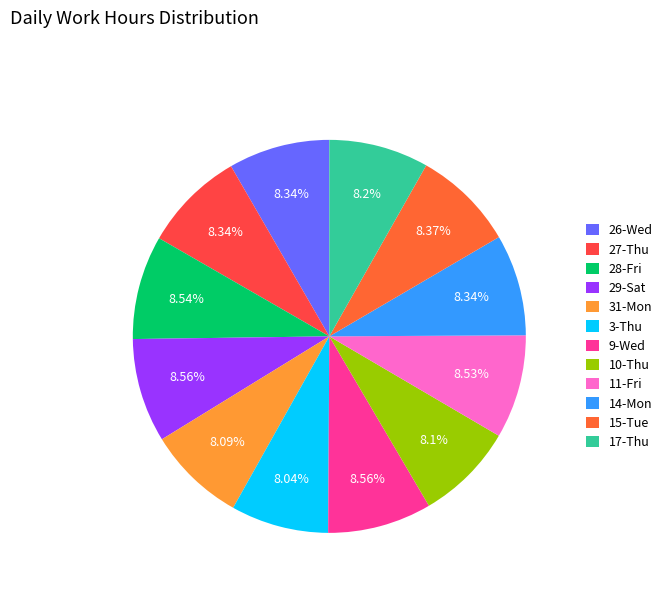

Which category has the biggest portion of the pie?

29-Sat